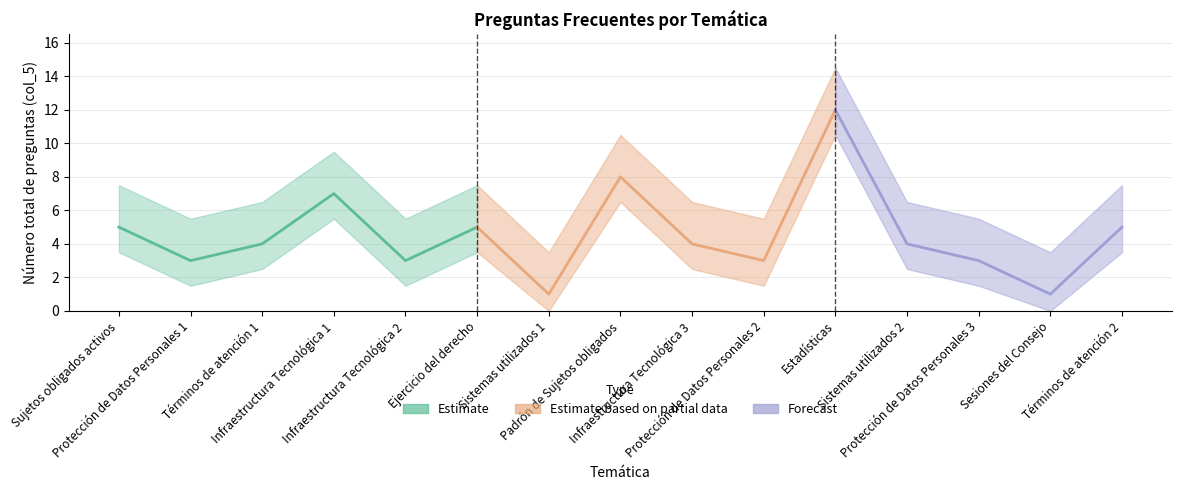

Is it true that Número total de preguntas (col_5) equals 4 at Protección de Datos Personales 2?

False